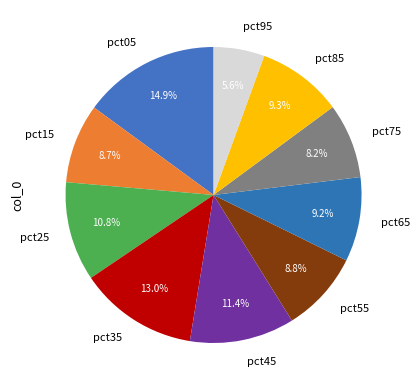

Is it true that pct35 is 19% of the pie?

False